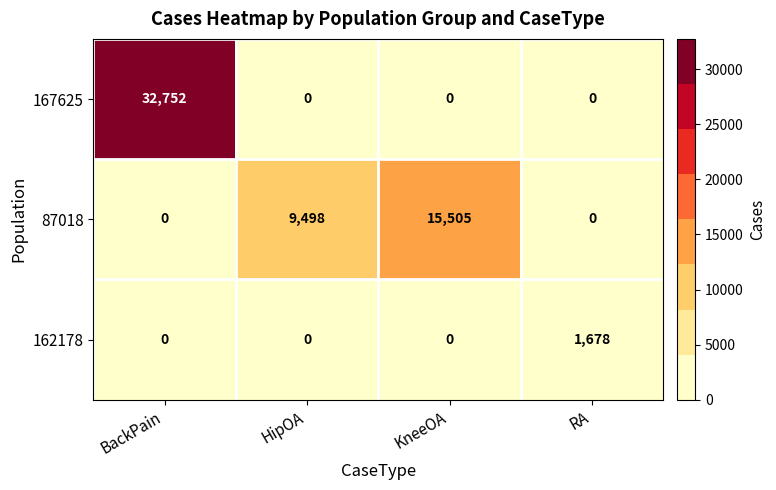

Rank the series by their average value, from lowest to highest.

162178, 87018, 167625